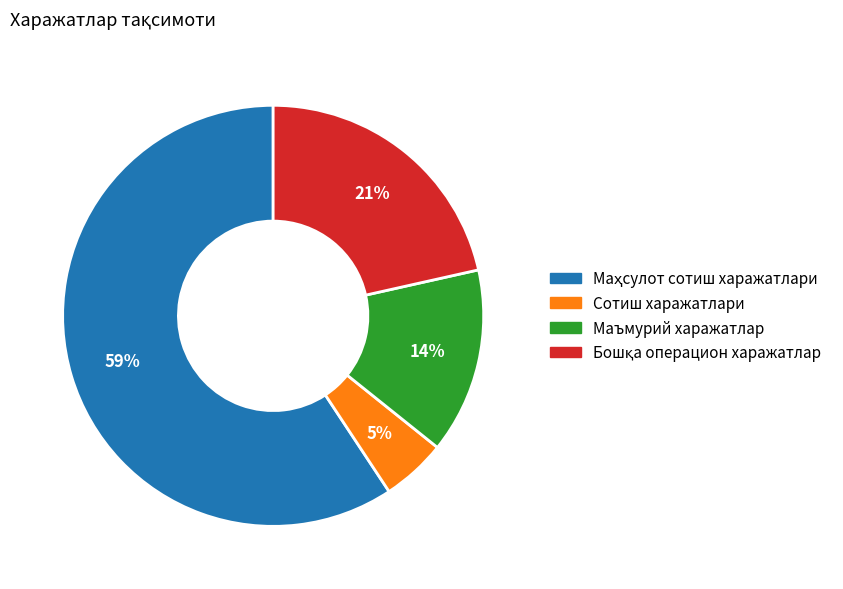

Which category has the smallest portion of the pie?

Сотиш харажатлари